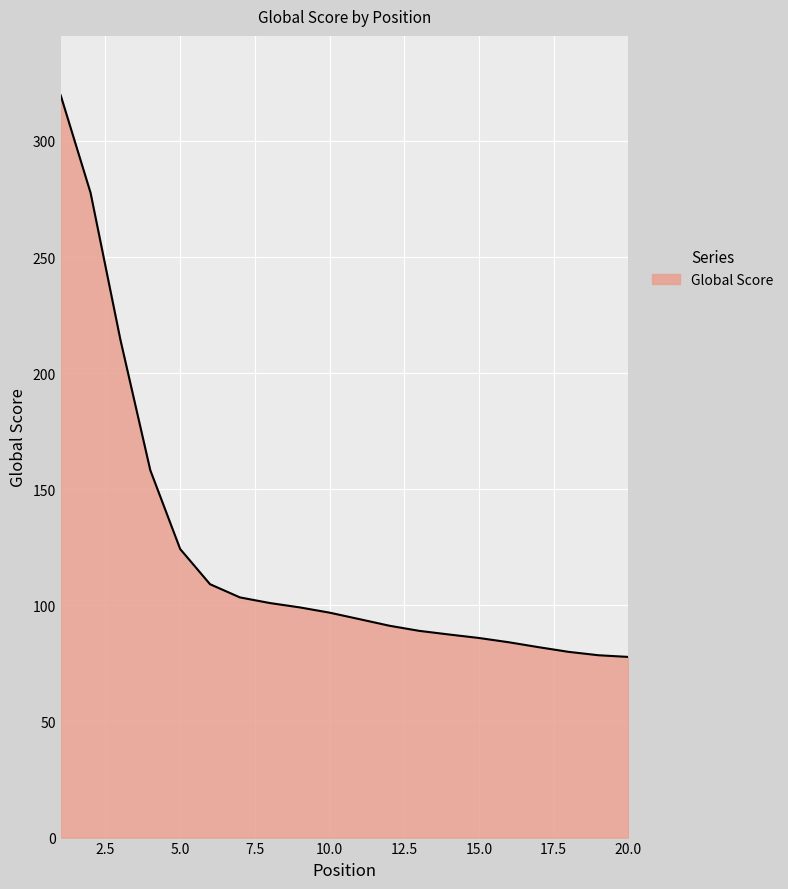

How many lines are shown in the chart?

1